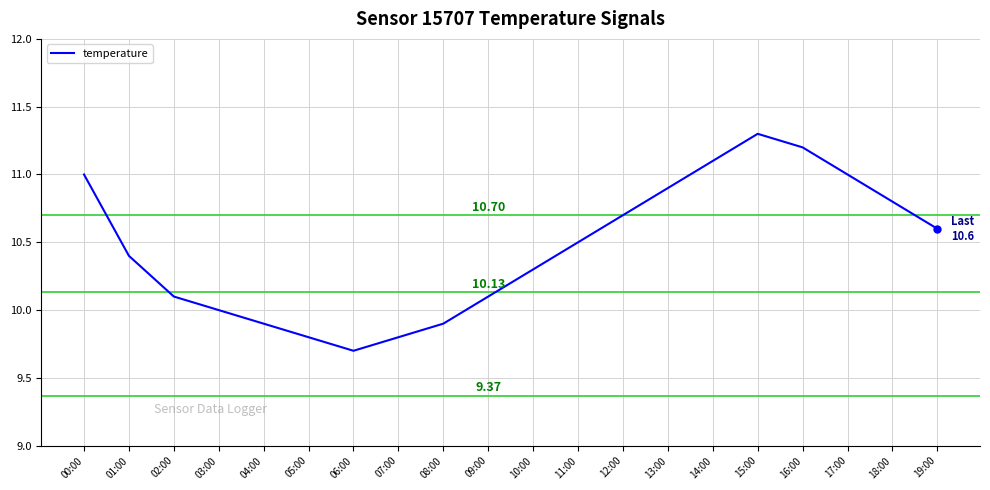

Reading left to right, what are all the values shown in this chart?

00:00=11.0	01:00=10.4	02:00=10.1	03:00=10.0	04:00=9.9	05:00=9.8	06:00=9.7	07:00=9.8	08:00=9.9	09:00=10.1	10:00=10.3	11:00=10.5	12:00=10.7	13:00=10.9	14:00=11.1	15:00=11.3	16:00=11.2	17:00=11.0	18:00=10.8	19:00=10.6